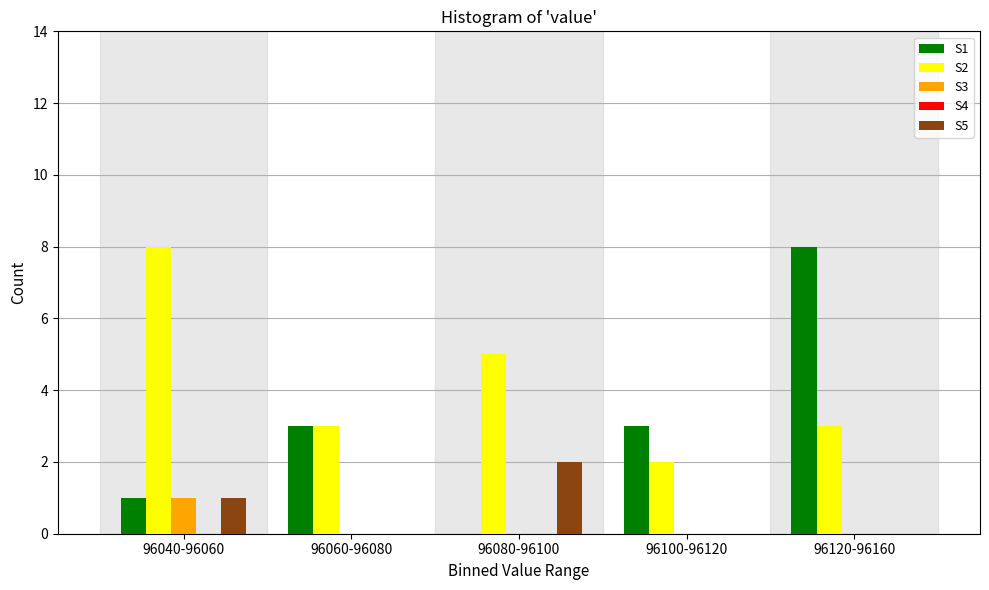

True or false: S2 has a value of 4 at 96120-96160.

False